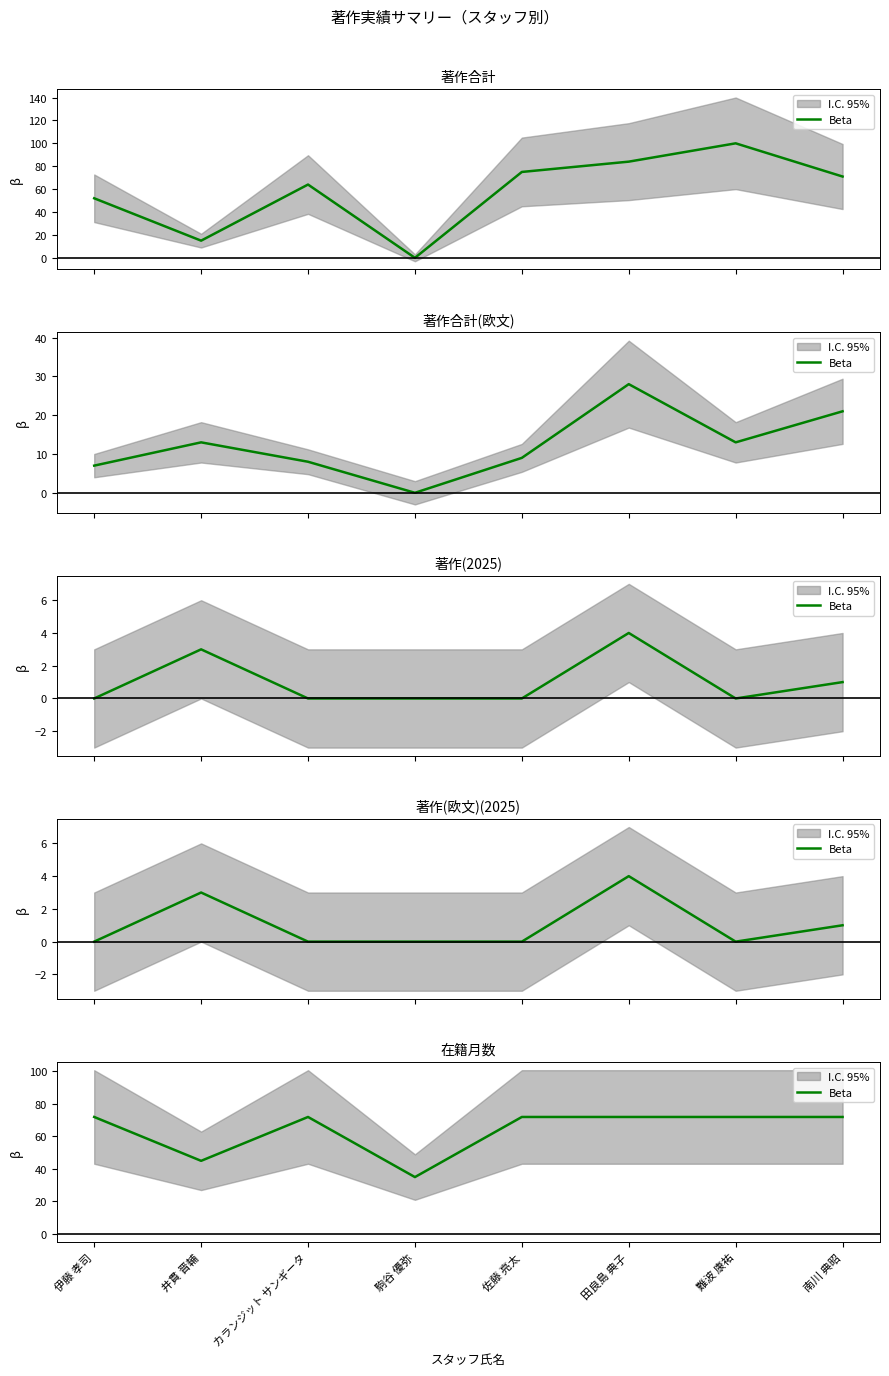

What is the label of the 6th point from the right?

カランジット サンギータ